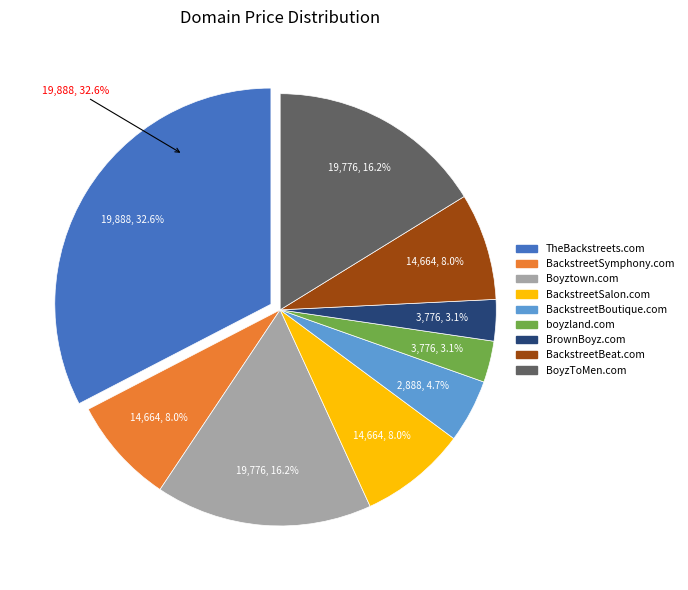

To the nearest percent, what portion does boyzland.com represent?

3%